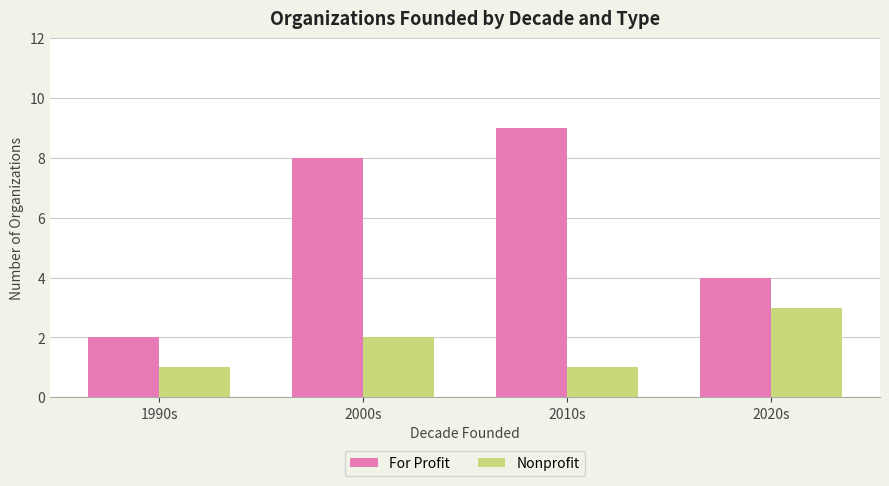

What is the sum of all Nonprofit values?

7